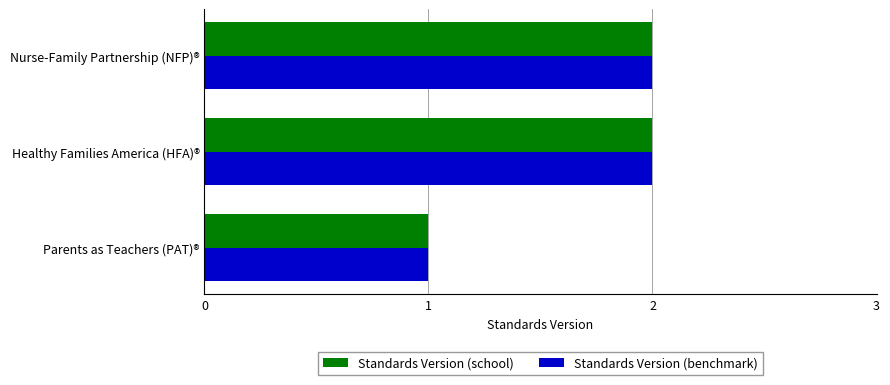

Is it true that Standards Version (school) equals 2 at Healthy Families America (HFA)®?

True